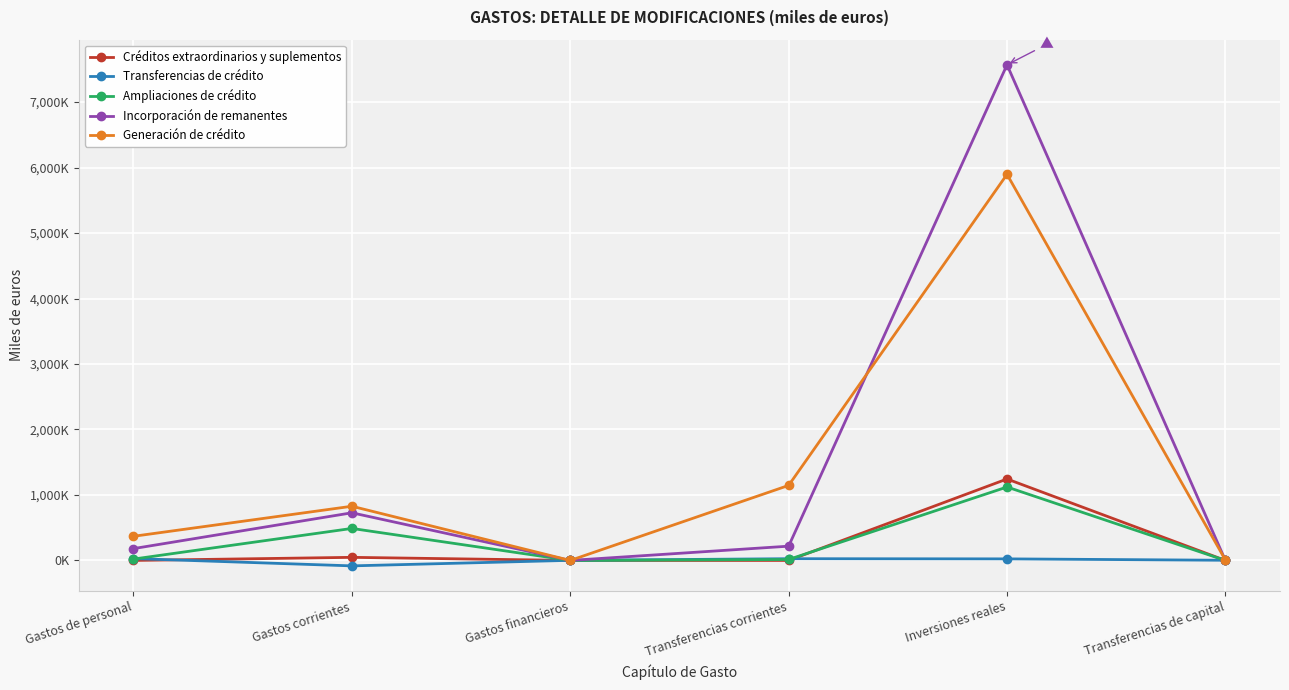

Reading left to right, transcribe all the data shown in this chart.

Créditos extraordinarios y suplementos: Gastos de personal=0.0	Gastos corrientes=47.3	Gastos financieros=0.0	Transferencias corrientes=0.0	Inversiones reales=1244.0	Transferencias de capital=0.0
Transferencias de crédito: Gastos de personal=28.5	Gastos corrientes=-83.0	Gastos financieros=1.5	Transferencias corrientes=26.5	Inversiones reales=23.9	Transferencias de capital=2.6
Ampliaciones de crédito: Gastos de personal=20.9	Gastos corrientes=488.7	Gastos financieros=0.0	Transferencias corrientes=14.4	Inversiones reales=1121.6	Transferencias de capital=0.0
Incorporación de remanentes: Gastos de personal=180.7	Gastos corrientes=727.8	Gastos financieros=0.0	Transferencias corrientes=217.8	Inversiones reales=7570.3	Transferencias de capital=0.0
Generación de crédito: Gastos de personal=368.8	Gastos corrientes=827.7	Gastos financieros=0.0	Transferencias corrientes=1146.0	Inversiones reales=5897.0	Transferencias de capital=7.0